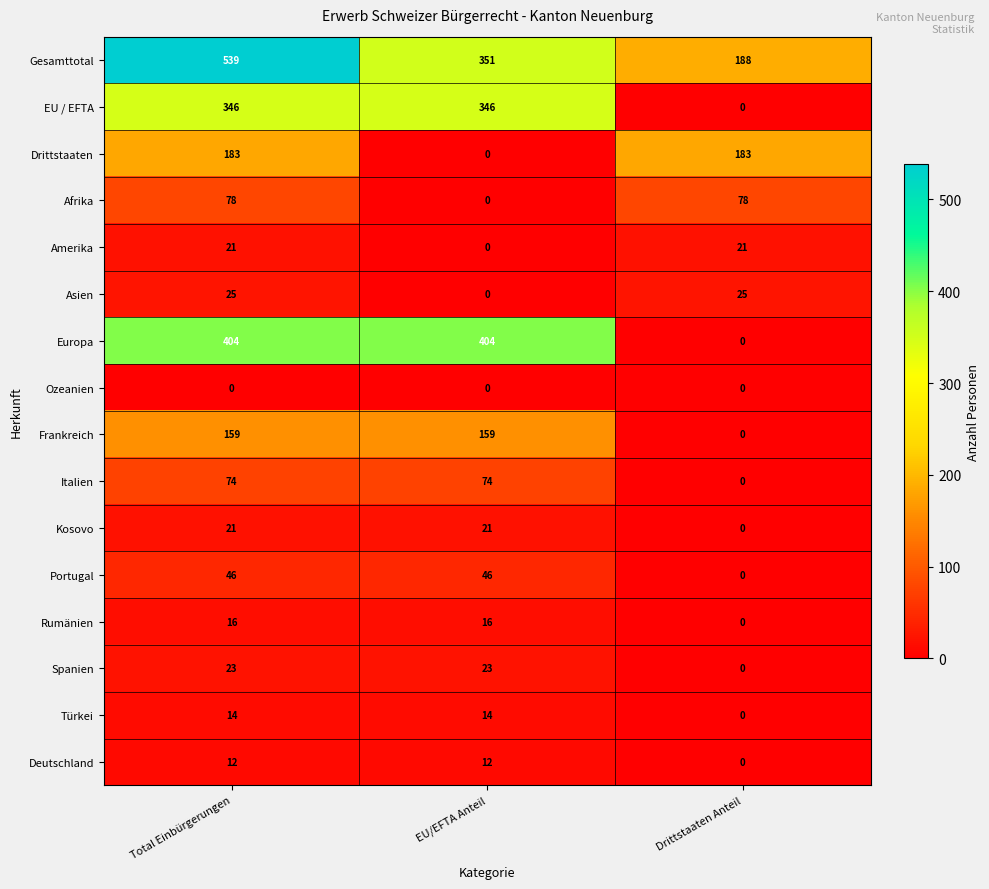

What is the spread (max minus min) of values at Drittstaaten Anteil?

188